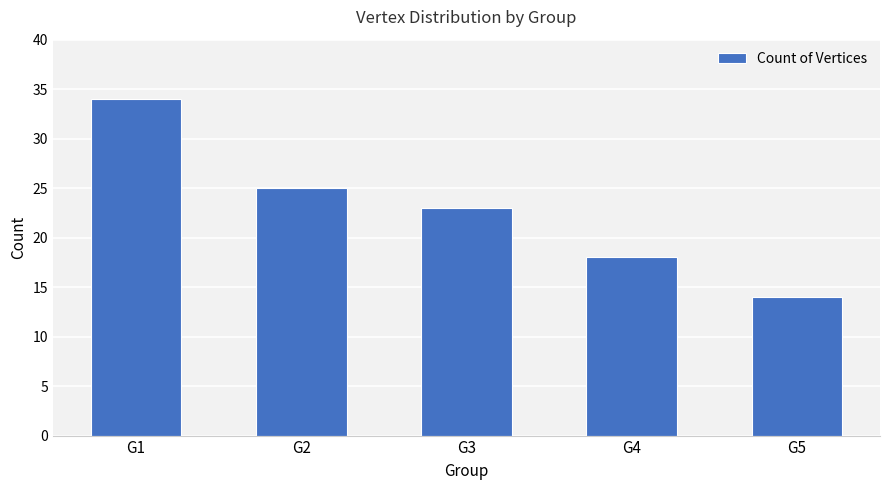

Reading left to right, list all the values displayed in this chart.

G1=34	G2=25	G3=23	G4=18	G5=14